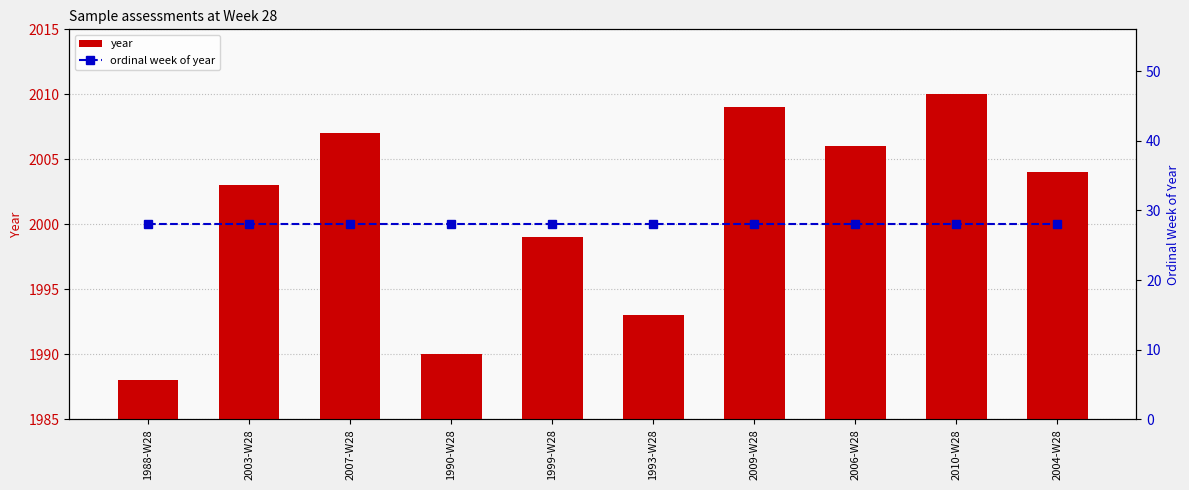

Is the value of year at 2004-W28 greater than the value of ordinal week of year at 1988-W28?

Yes